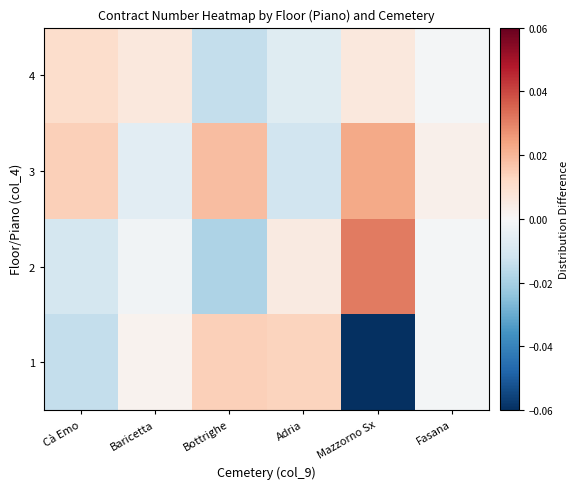

Reading left to right, list all the values displayed in this chart.

1: Cà Emo=-0.0	Baricetta=0.0	Bottrighe=0.0	Adria=0.0	Mazzorno Sx=-0.1	Fasana=-0.0
2: Cà Emo=-0.0	Baricetta=-0.0	Bottrighe=-0.0	Adria=0.0	Mazzorno Sx=0.0	Fasana=-0.0
3: Cà Emo=0.0	Baricetta=-0.0	Bottrighe=0.0	Adria=-0.0	Mazzorno Sx=0.0	Fasana=0.0
4: Cà Emo=0.0	Baricetta=0.0	Bottrighe=-0.0	Adria=-0.0	Mazzorno Sx=0.0	Fasana=-0.0